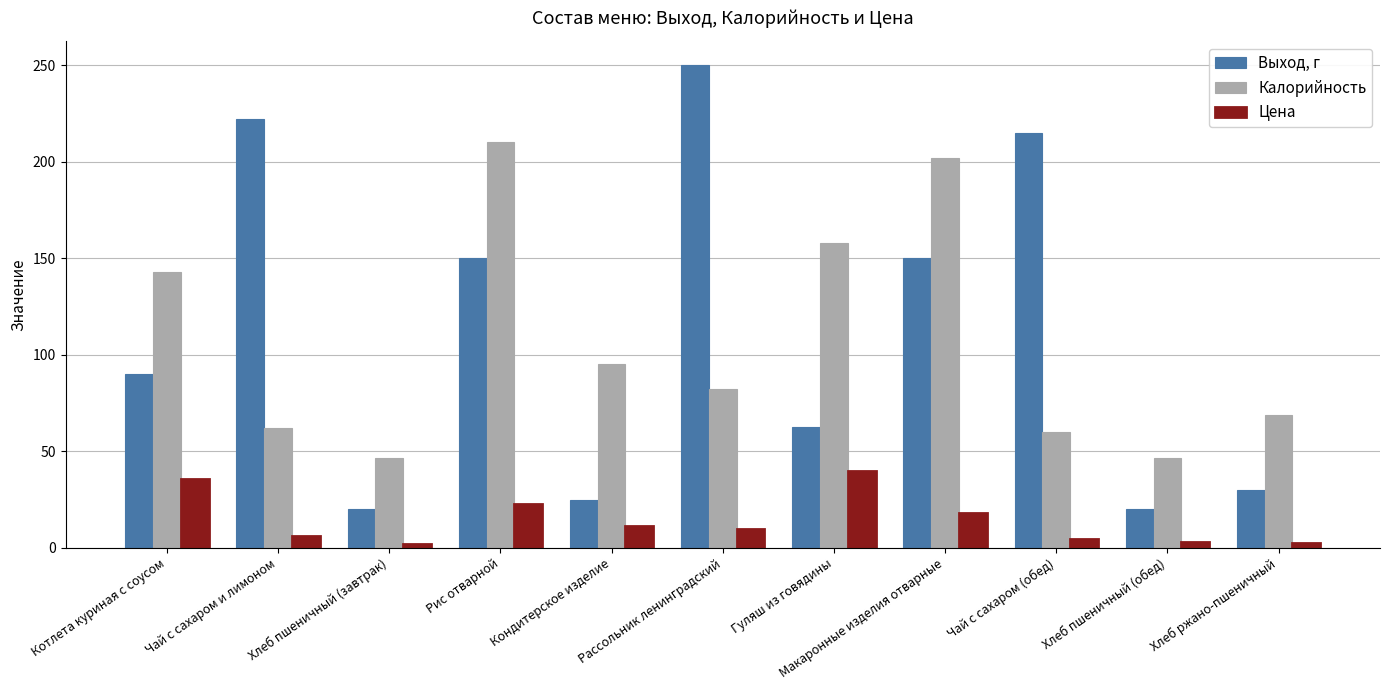

The Выход, г series shows 16.8 at Гуляш из говядины. True or false?

False